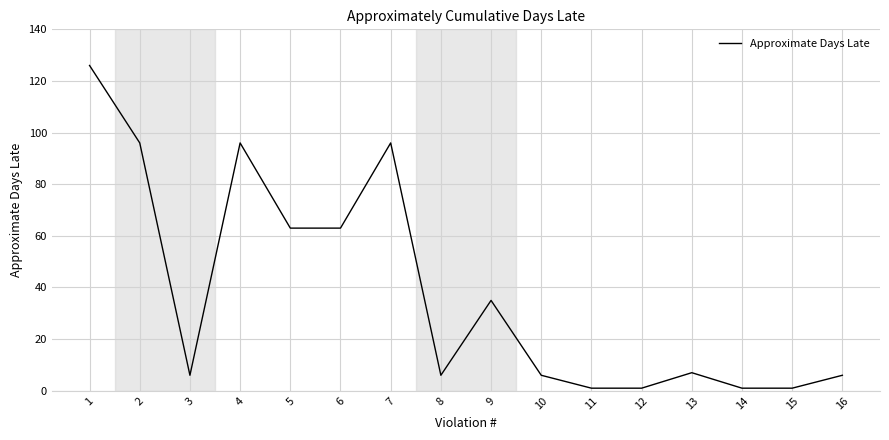

Is it true that the value at 8 is 6?

True